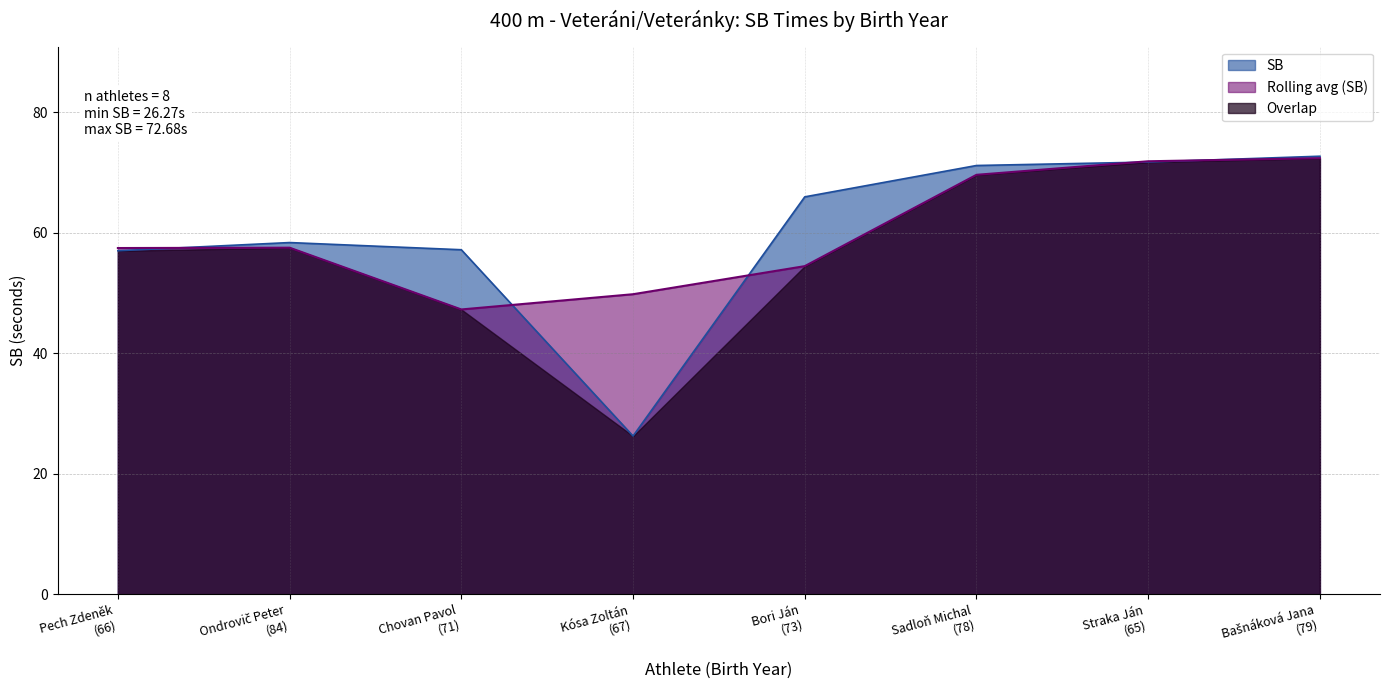

What position from the left is Ondrovič Peter
(84)?

2